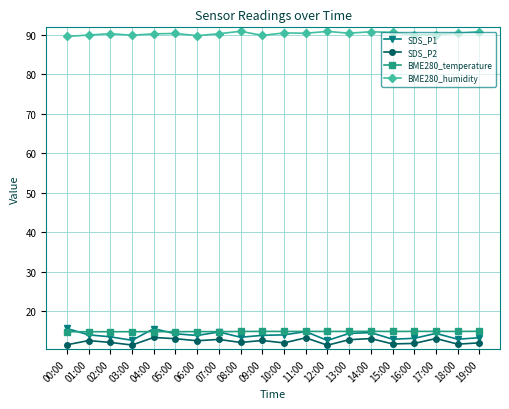

True or false: SDS_P2 and SDS_P1 cross at least once.

False